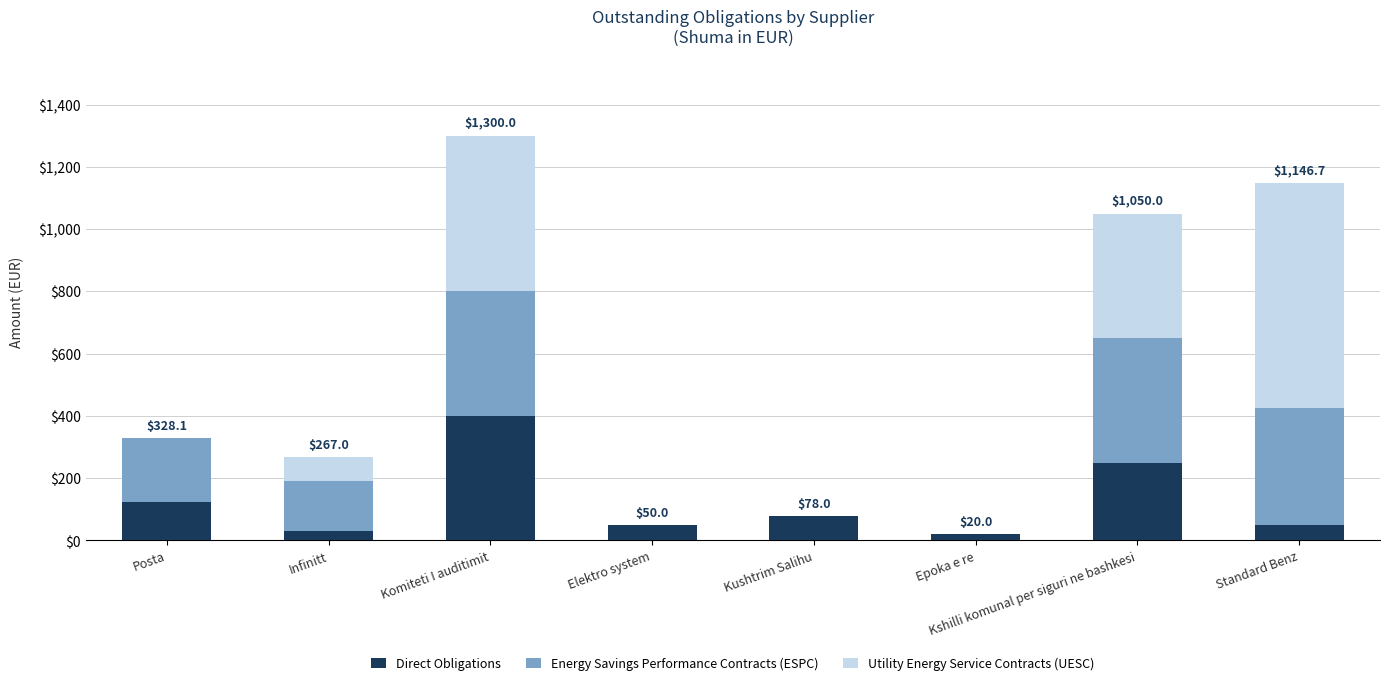

What is the maximum value for Direct Obligations?

400.0